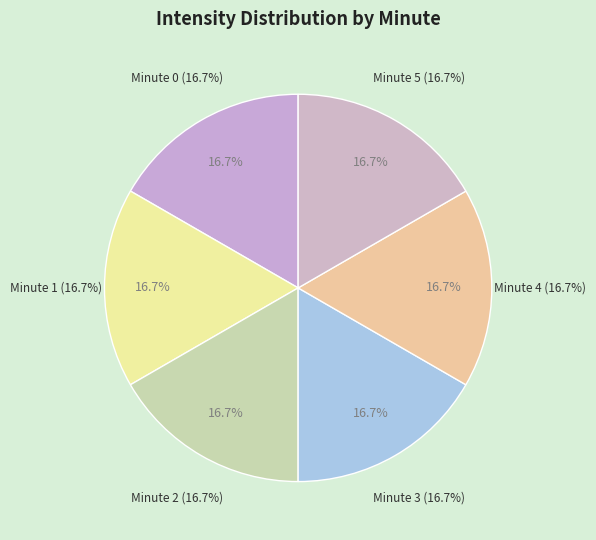

Which slice is the largest?

Minute 5